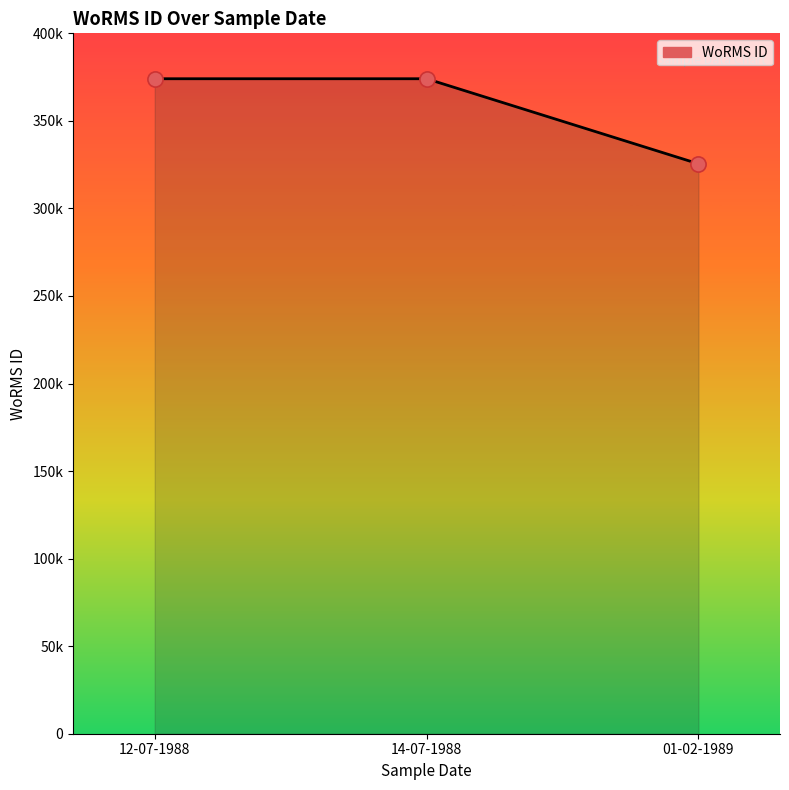

Approximately how many times larger is the value at 14-07-1988 compared to 01-02-1989?

1.1